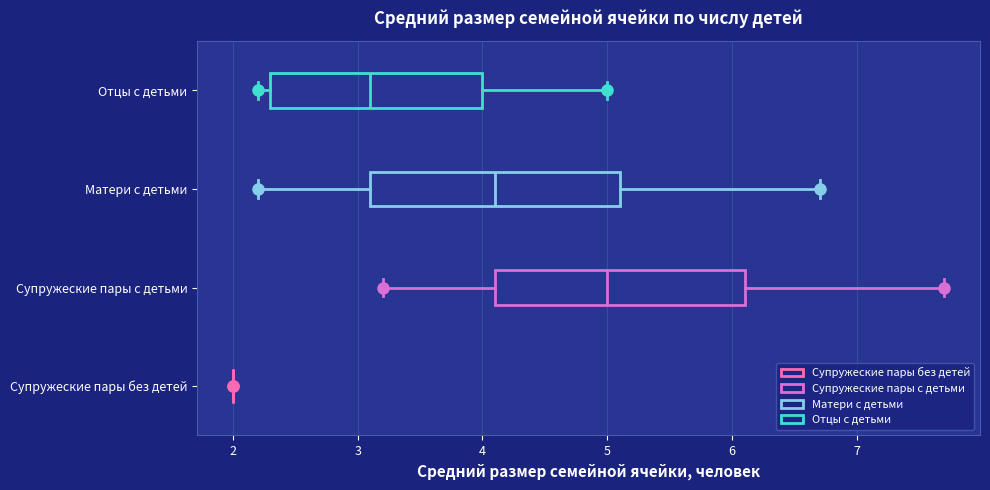

Reading bottom to top, transcribe this box plot: for each box, give where its median line is, the range the box spans, and where its two whiskers end, as read against the x-axis. The values are not printed on the chart, so give them approximately, as read against the axis.

Супружеские пары без детей: box collapsed to a line at 2.0, whiskers 2.0 to 2.0
Супружеские пары с детьми: median 5.0, box 4.1 to 6.1, whiskers 3.2 to 7.7
Матери с детьми: median 4.1, box 3.1 to 5.1, whiskers 2.2 to 6.7
Отцы с детьми: median 3.1, box 2.3 to 4.0, whiskers 2.2 to 5.0